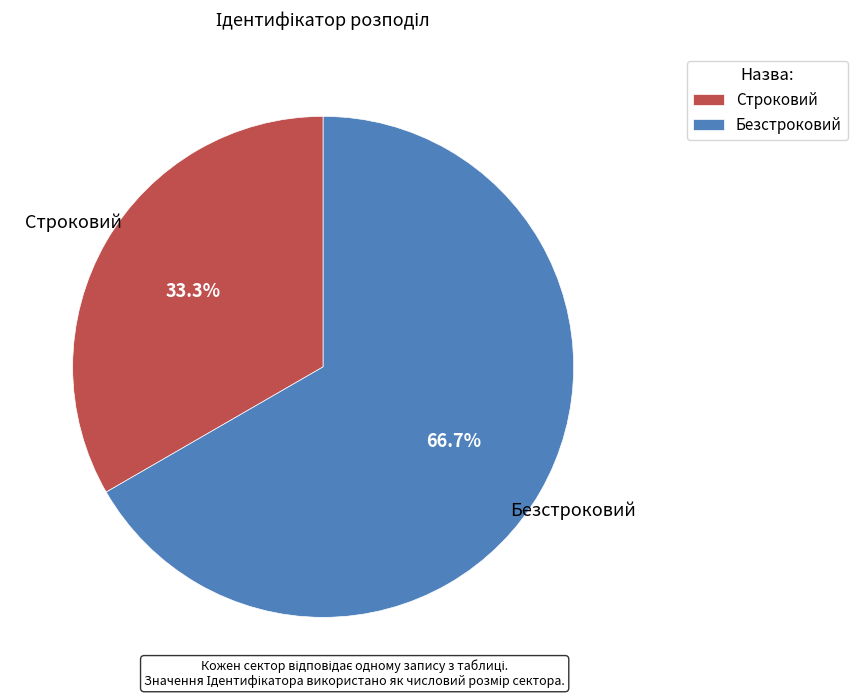

Combined, what portion of the pie is Безстроковий and Строковий?

100.0%